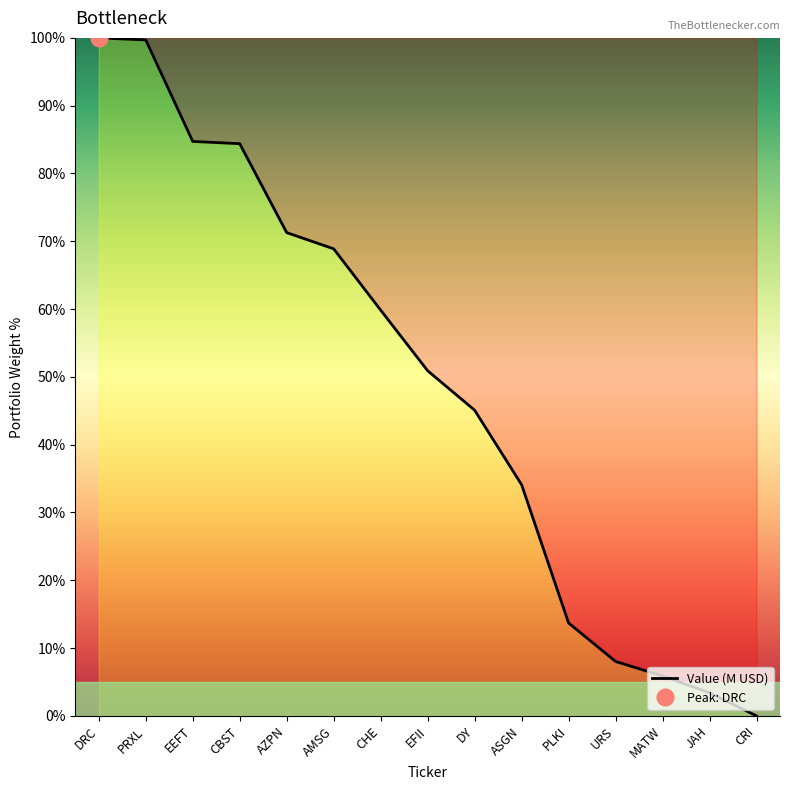

Rank the categories by value from highest to lowest.

DRC, PRXL, EEFT, CBST, AZPN, AMSG, CHE, EFII, DY, ASGN, PLKI, URS, MATW, JAH, CRI